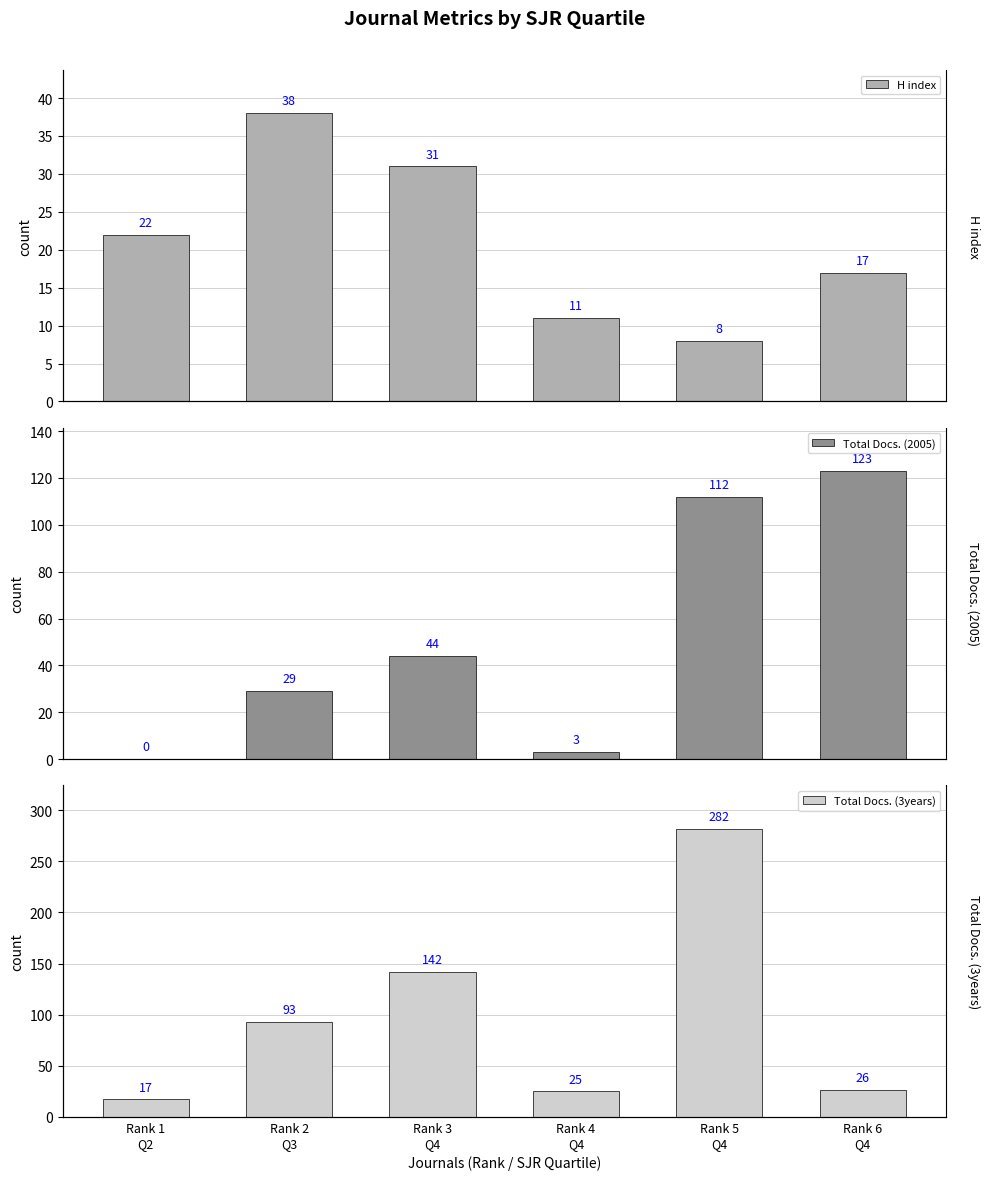

Which series has the largest total across all categories?

Total Docs. (3years)